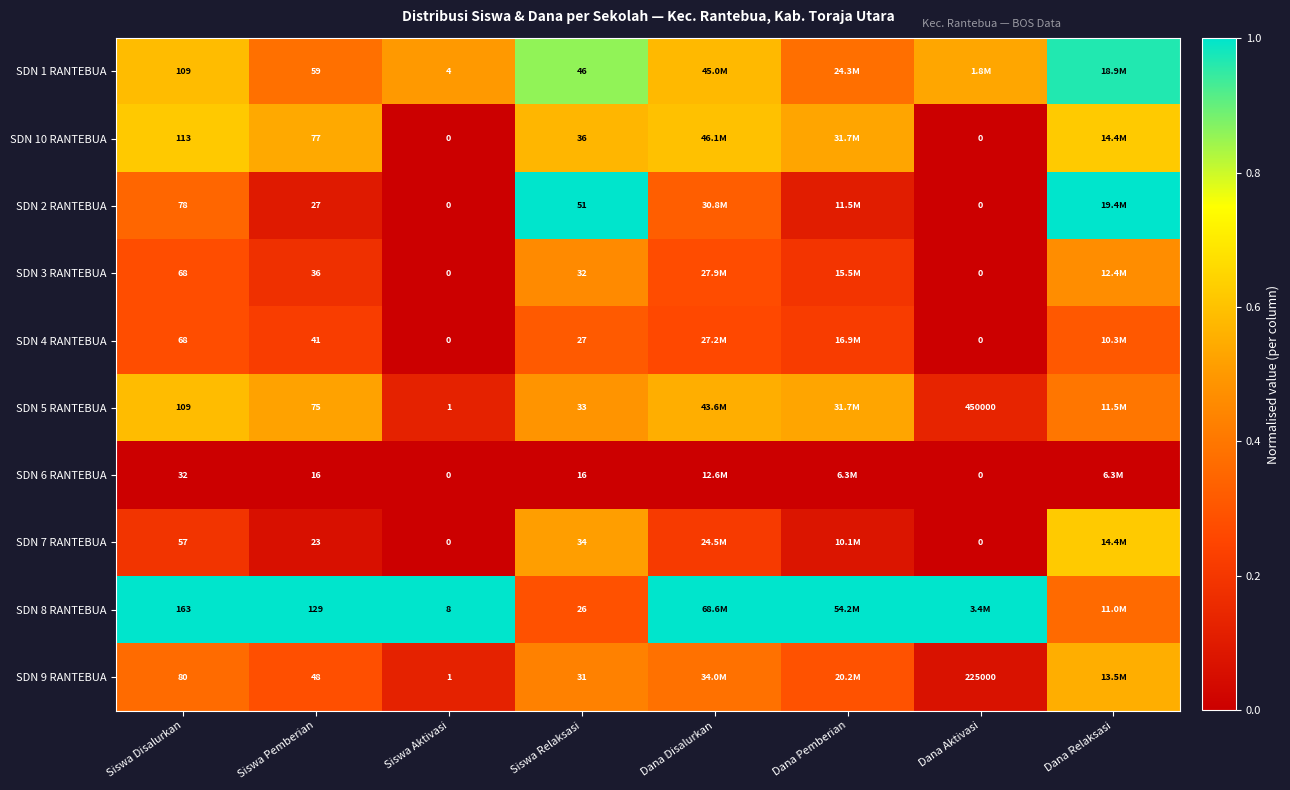

How many values in SDN 2 RANTEBUA are above zero?

6